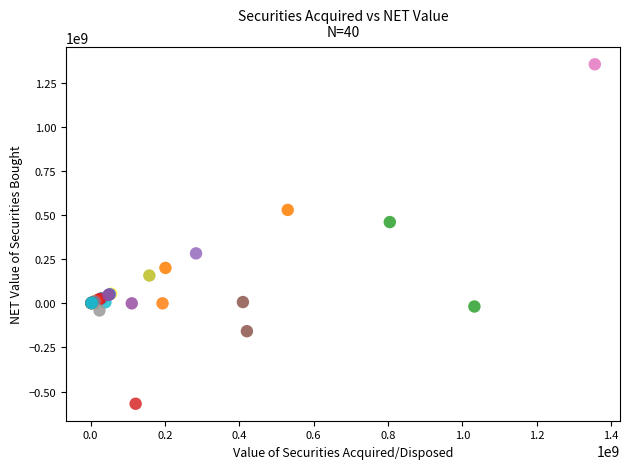

What Y value in the scatter plot is closest to 393497505?

461241539.0